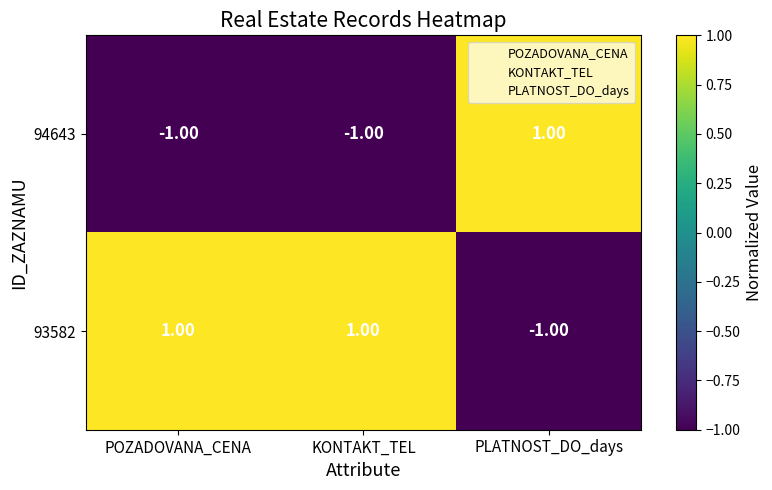

How many data points does each series have?

3